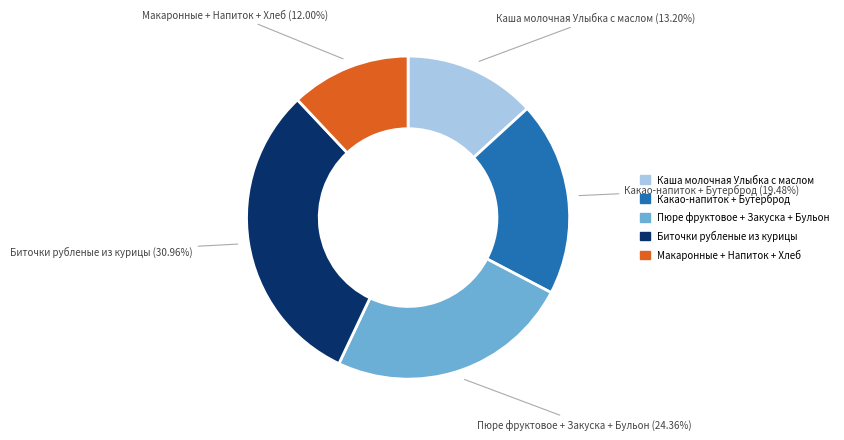

Is there a majority slice in this chart?

No